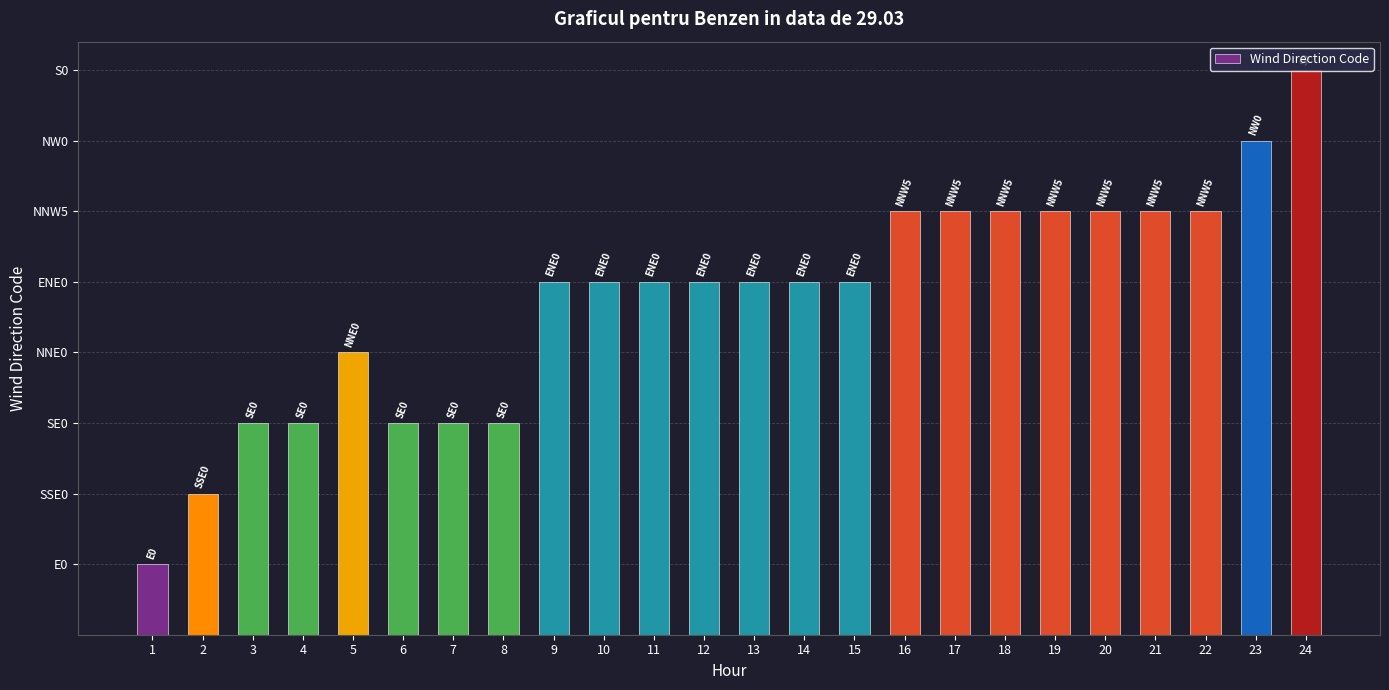

Count the number of data series in this chart.

1